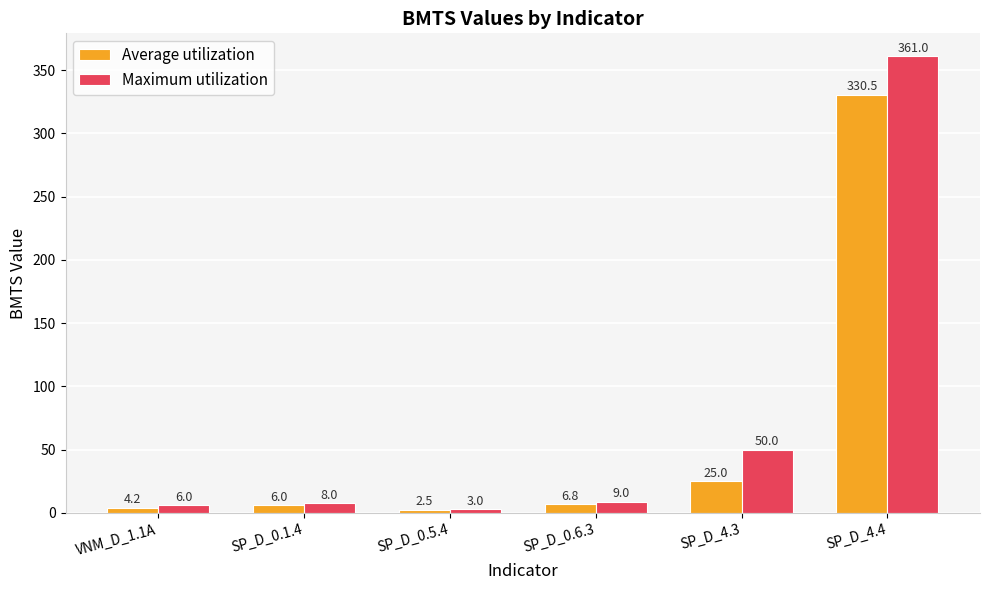

Does the chart contain stacked bars?

No